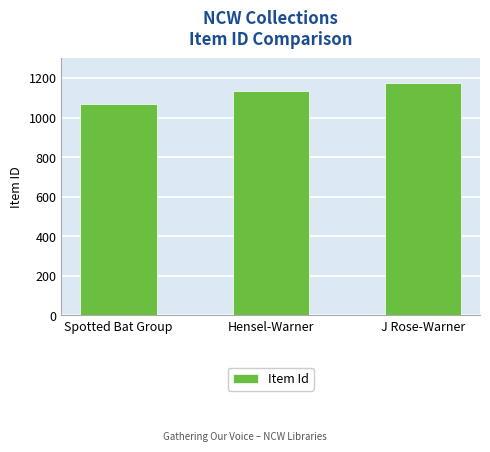

What is the change in value from Hensel-Warner to J Rose-Warner?

+41